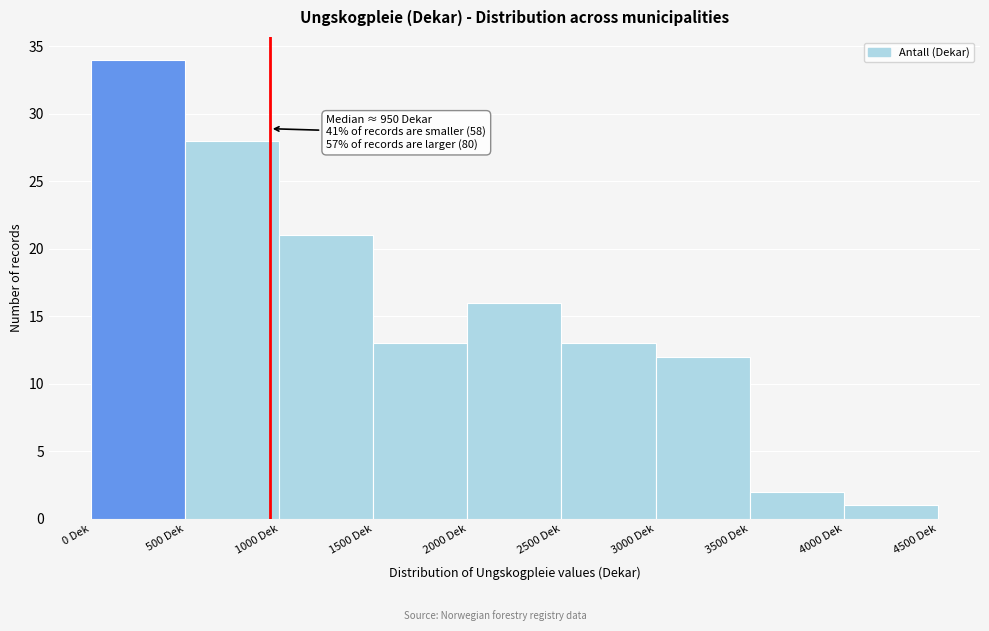

Which range on the x-axis has the tallest bar?

0 to 500